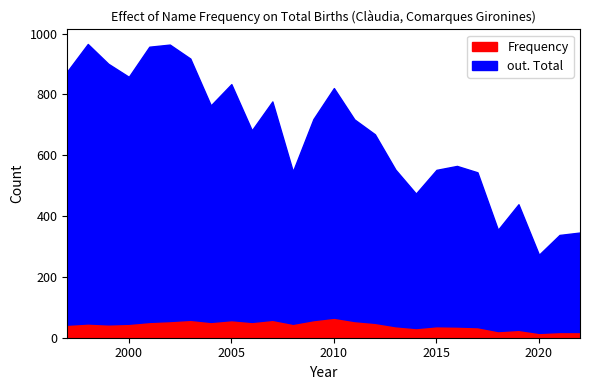

What is the lowest value of the out. Total series?

257